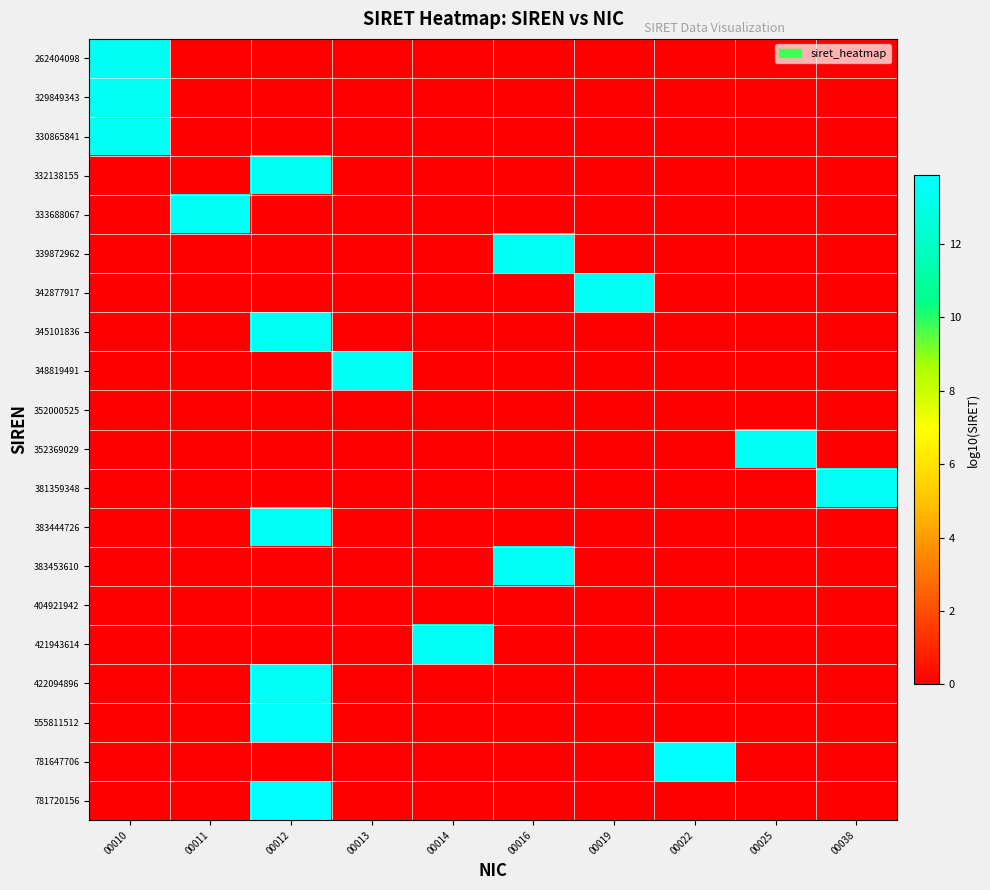

Reading left to right, what are all the values shown in this chart?

262404098: 00010=13.4	00011=0.0	00012=0.0	00013=0.0	00014=0.0	00016=0.0	00019=0.0	00022=0.0	00025=0.0	00038=0.0
329849343: 00010=13.5	00011=0.0	00012=0.0	00013=0.0	00014=0.0	00016=0.0	00019=0.0	00022=0.0	00025=0.0	00038=0.0
330865841: 00010=13.5	00011=0.0	00012=0.0	00013=0.0	00014=0.0	00016=0.0	00019=0.0	00022=0.0	00025=0.0	00038=0.0
332138155: 00010=0.0	00011=0.0	00012=13.5	00013=0.0	00014=0.0	00016=0.0	00019=0.0	00022=0.0	00025=0.0	00038=0.0
333688067: 00010=0.0	00011=13.5	00012=0.0	00013=0.0	00014=0.0	00016=0.0	00019=0.0	00022=0.0	00025=0.0	00038=0.0
339872962: 00010=0.0	00011=0.0	00012=0.0	00013=0.0	00014=0.0	00016=13.5	00019=0.0	00022=0.0	00025=0.0	00038=0.0
342877917: 00010=0.0	00011=0.0	00012=0.0	00013=0.0	00014=0.0	00016=0.0	00019=13.5	00022=0.0	00025=0.0	00038=0.0
345101836: 00010=0.0	00011=0.0	00012=13.5	00013=0.0	00014=0.0	00016=0.0	00019=0.0	00022=0.0	00025=0.0	00038=0.0
348819491: 00010=0.0	00011=0.0	00012=0.0	00013=13.5	00014=0.0	00016=0.0	00019=0.0	00022=0.0	00025=0.0	00038=0.0
352000525: 00010=0.0	00011=0.0	00012=0.0	00013=0.0	00014=0.0	00016=0.0	00019=0.0	00022=0.0	00025=0.0	00038=0.0
352369029: 00010=0.0	00011=0.0	00012=0.0	00013=0.0	00014=0.0	00016=0.0	00019=0.0	00022=0.0	00025=13.5	00038=0.0
381359348: 00010=0.0	00011=0.0	00012=0.0	00013=0.0	00014=0.0	00016=0.0	00019=0.0	00022=0.0	00025=0.0	00038=13.6
383444726: 00010=0.0	00011=0.0	00012=13.6	00013=0.0	00014=0.0	00016=0.0	00019=0.0	00022=0.0	00025=0.0	00038=0.0
383453610: 00010=0.0	00011=0.0	00012=0.0	00013=0.0	00014=0.0	00016=13.6	00019=0.0	00022=0.0	00025=0.0	00038=0.0
404921942: 00010=0.0	00011=0.0	00012=0.0	00013=0.0	00014=0.0	00016=0.0	00019=0.0	00022=0.0	00025=0.0	00038=0.0
421943614: 00010=0.0	00011=0.0	00012=0.0	00013=0.0	00014=13.6	00016=0.0	00019=0.0	00022=0.0	00025=0.0	00038=0.0
422094896: 00010=0.0	00011=0.0	00012=13.6	00013=0.0	00014=0.0	00016=0.0	00019=0.0	00022=0.0	00025=0.0	00038=0.0
555811512: 00010=0.0	00011=0.0	00012=13.7	00013=0.0	00014=0.0	00016=0.0	00019=0.0	00022=0.0	00025=0.0	00038=0.0
781647706: 00010=0.0	00011=0.0	00012=0.0	00013=0.0	00014=0.0	00016=0.0	00019=0.0	00022=13.9	00025=0.0	00038=0.0
781720156: 00010=0.0	00011=0.0	00012=13.9	00013=0.0	00014=0.0	00016=0.0	00019=0.0	00022=0.0	00025=0.0	00038=0.0